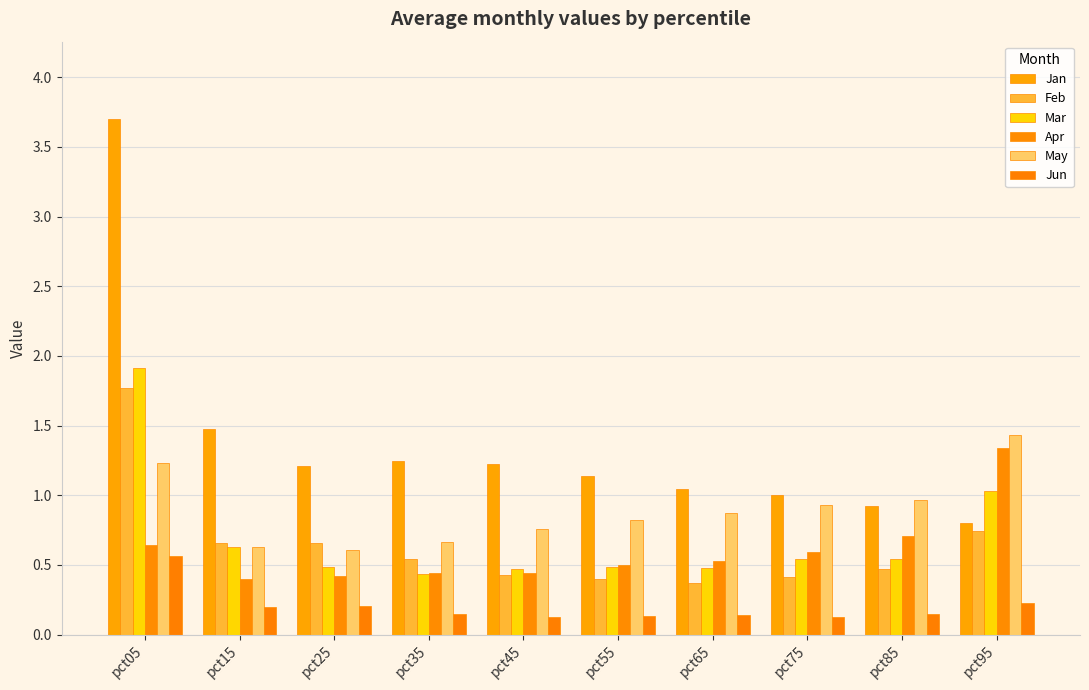

What value does the Feb series have at pct35?

0.5